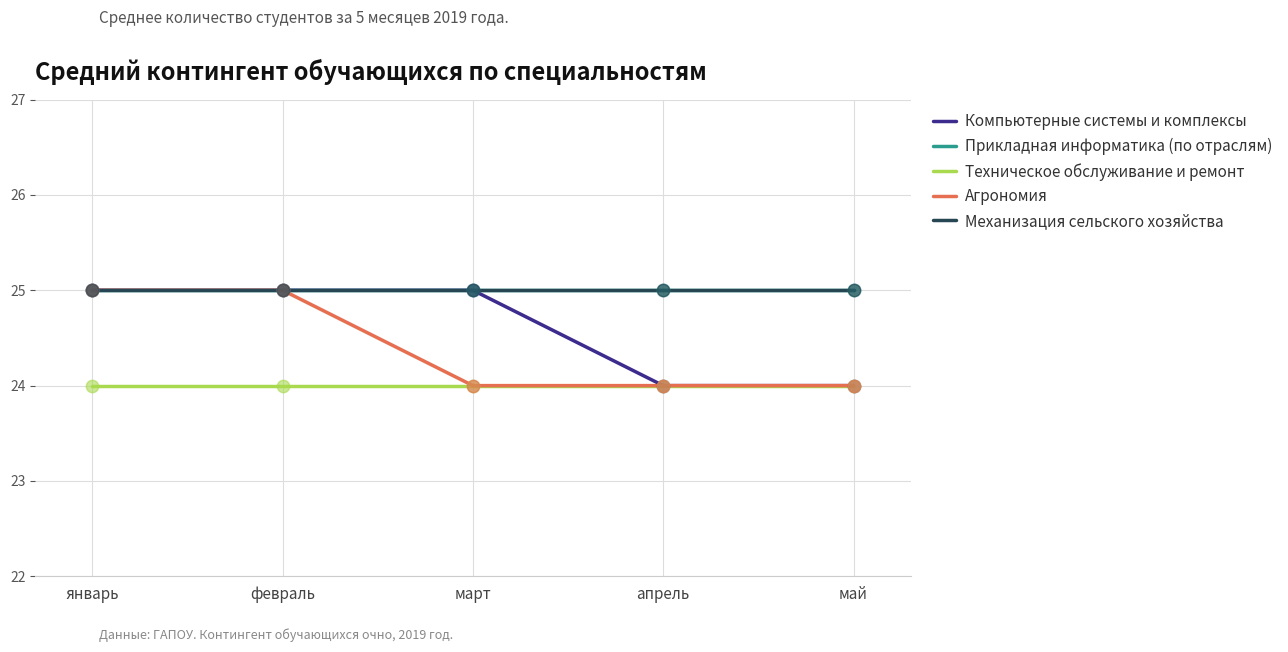

Does the chart have visible grid lines?

Yes